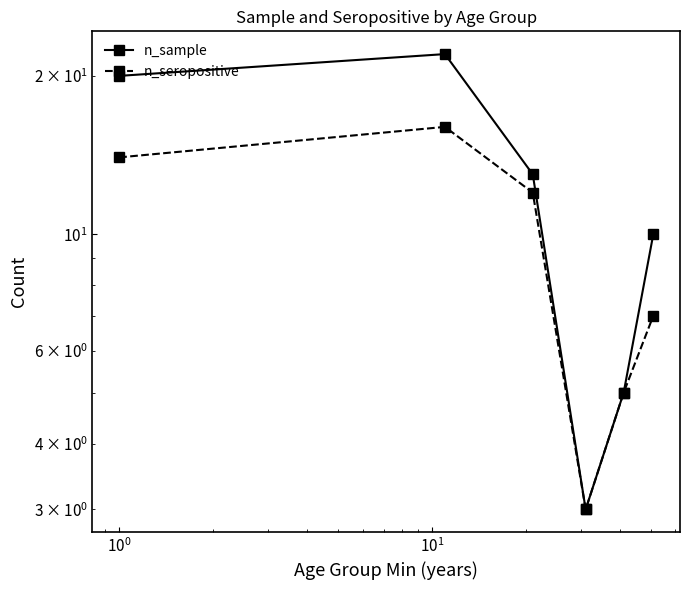

How many data points in n_seropositive are less than 12?

3